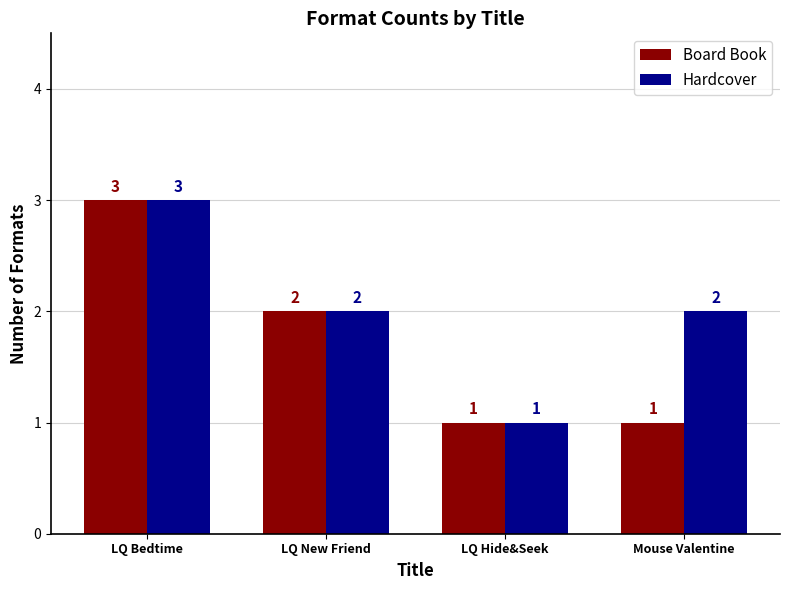

The Hardcover series shows 3 at LQ Bedtime. True or false?

True